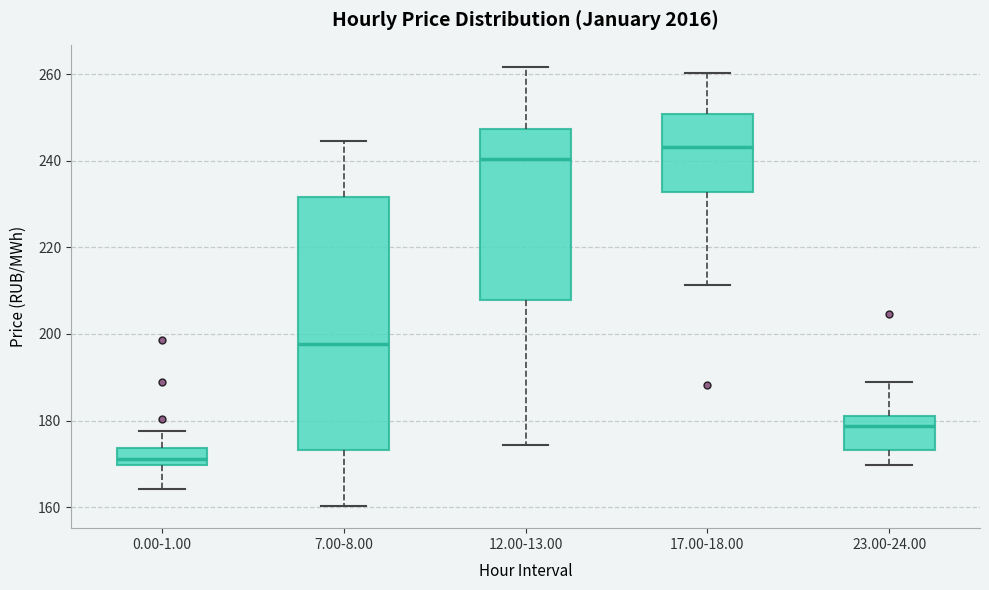

Where is the upper edge of the box for 0.00-1.00 on the y-axis? The values are not printed on the chart, so give them approximately, as read against the axis.

174